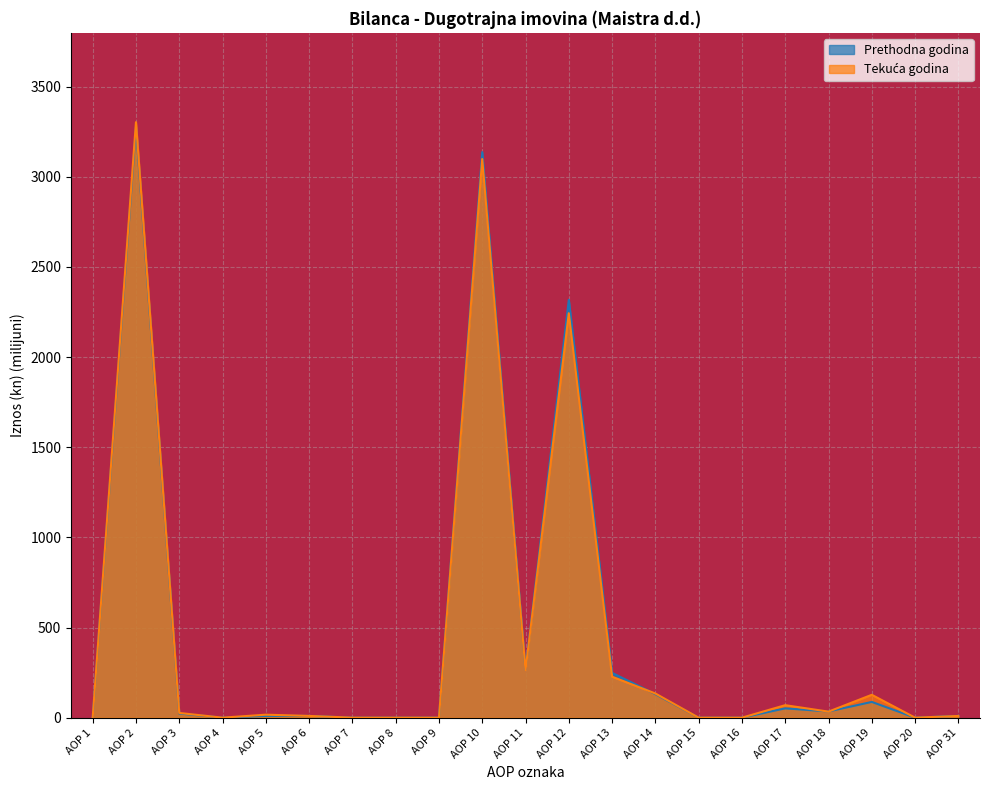

What are all the series names shown in the legend?

Tekuća godina, Prethodna godina